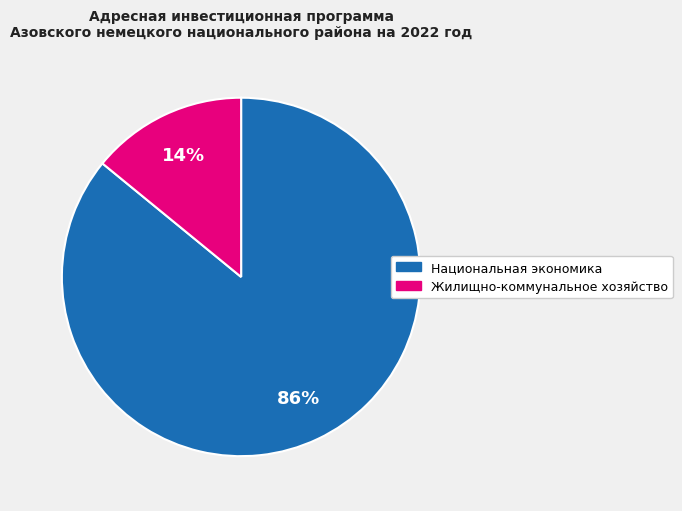

The Национальная экономика slice represents 77% of the pie. True or false?

False